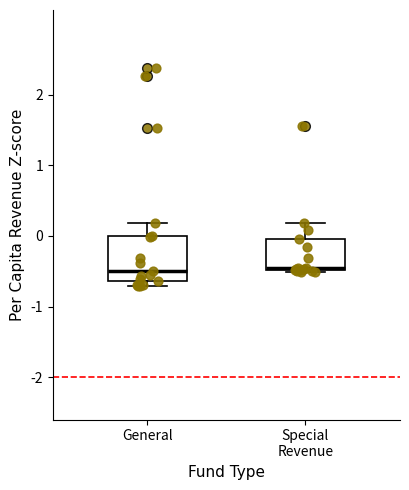

Where is the lower edge of the box for Special Revenue on the y-axis? The values are not printed on the chart, so give them approximately, as read against the axis.

-0.5